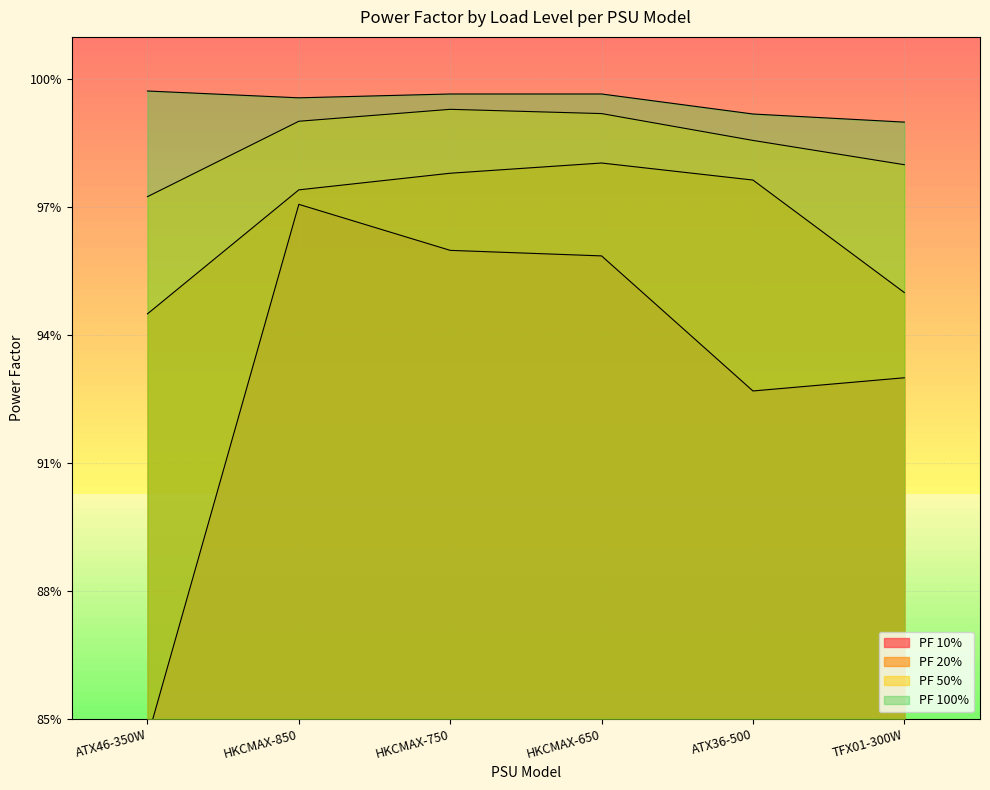

How many PF 20% values are between 0 and 1?

6